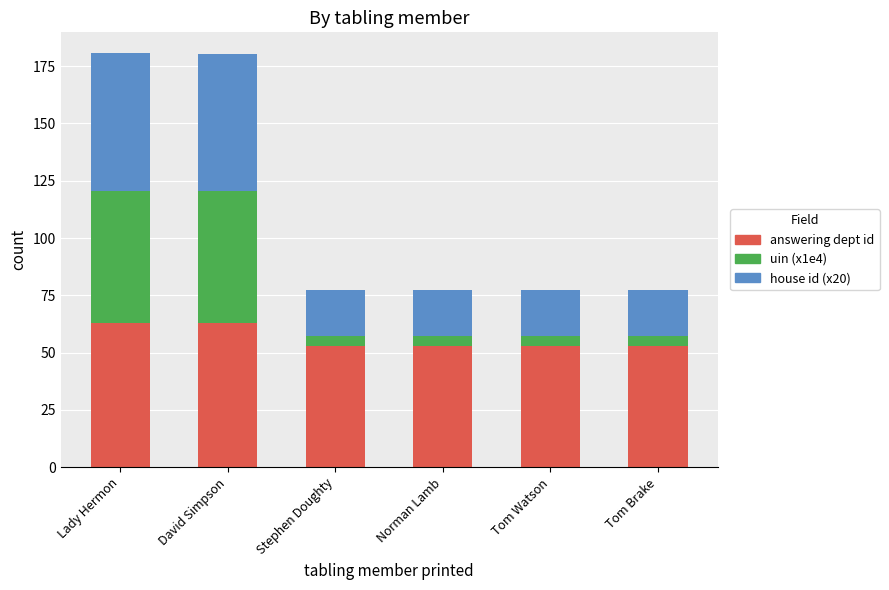

What is the lowest value of the answering dept id series?

53.0